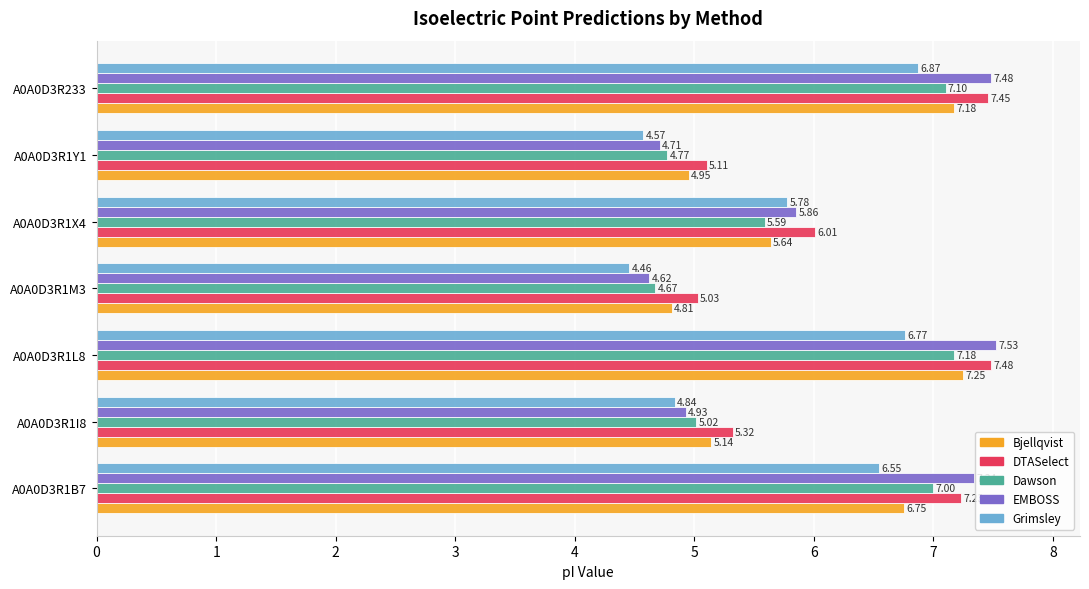

Rank the series at A0A0D3R1Y1 from highest to lowest value.

DTASelect, Bjellqvist, Dawson, EMBOSS, Grimsley